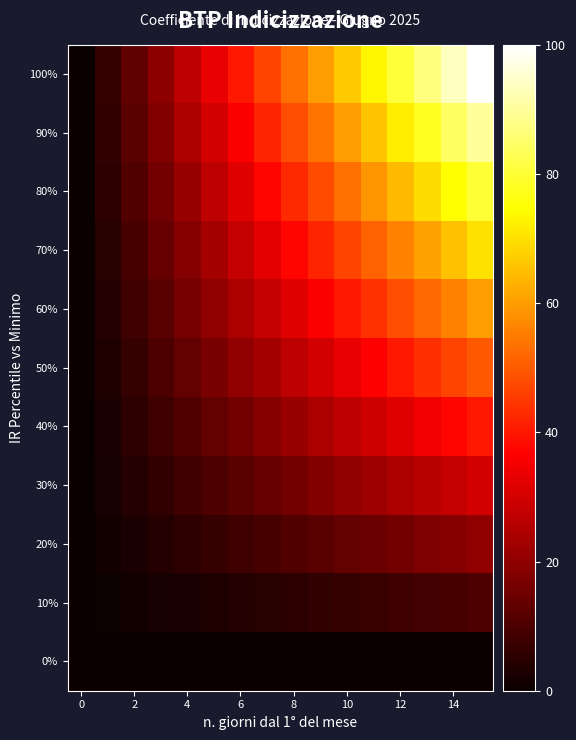

Count the number of categories in the chart.

16